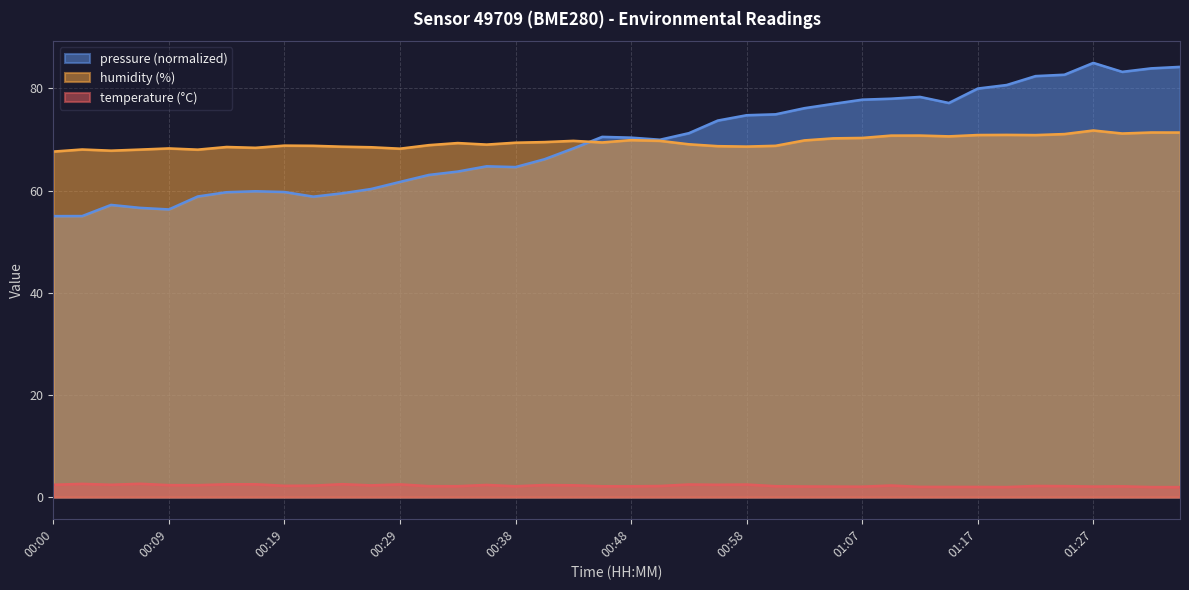

Between 01:25 and 01:10, which is larger?

01:10